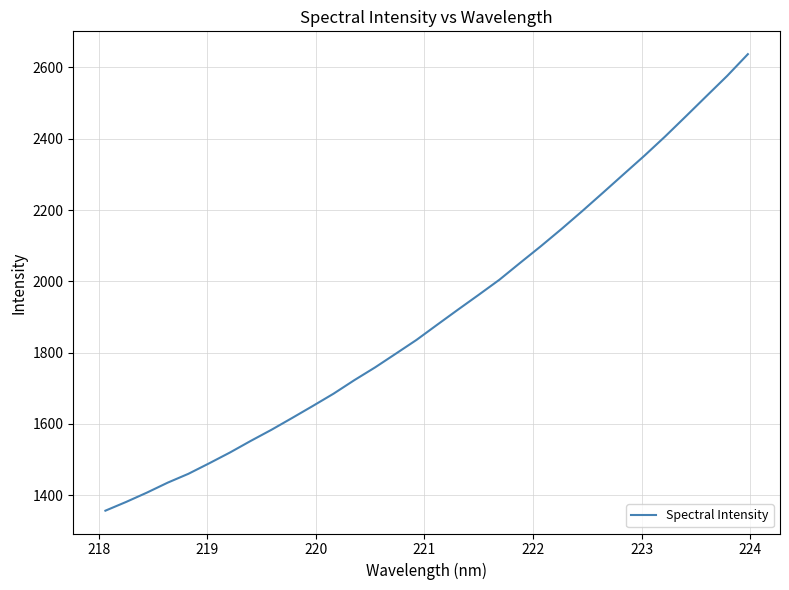

What is the difference between the maximum and minimum values?

1280.9